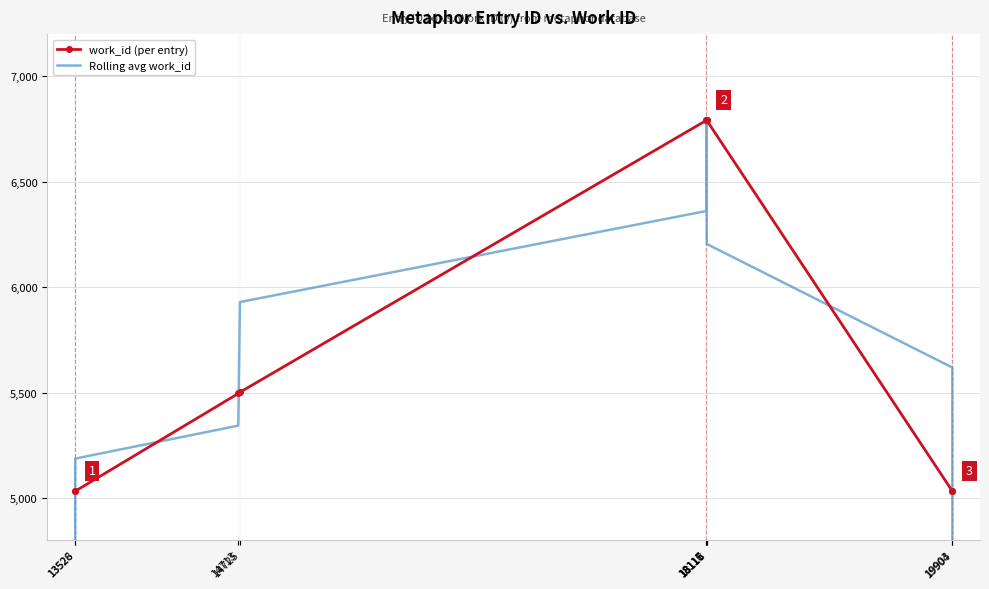

At how many categories does at least one series exceed 5723?

5